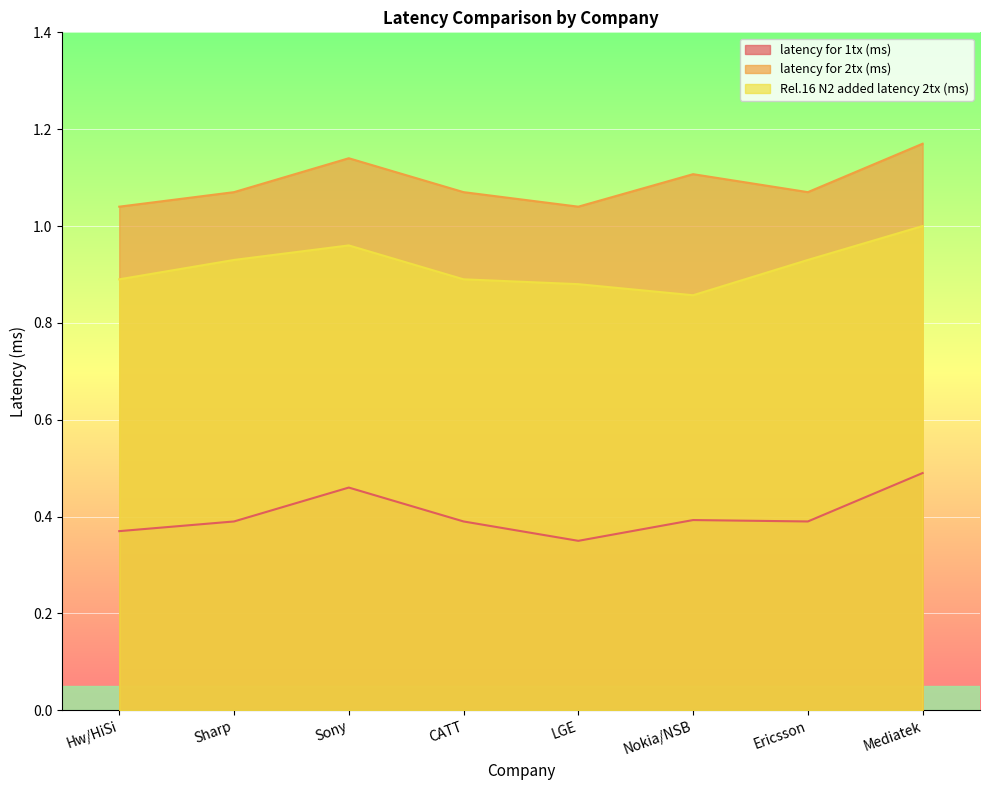

What is the difference between the second highest and second lowest values in the Rel.16 N2 added latency 2tx (ms) series?

0.1